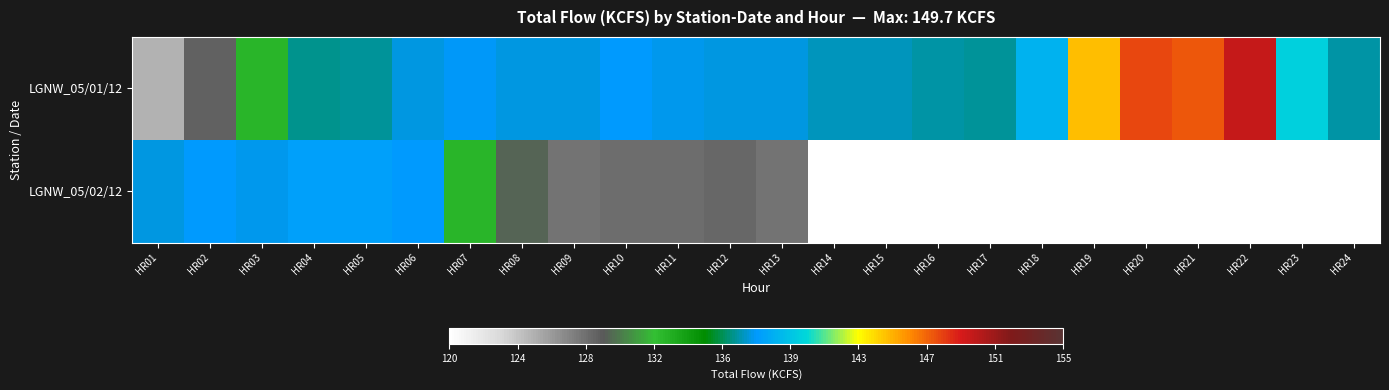

Reading left to right, what are all the values shown in this chart?

LGNW_05/01/12: HR01=124.7	HR02=128.4	HR03=132.3	HR04=136.2	HR05=136.3	HR06=137.1	HR07=137.4	HR08=137.1	HR09=137.2	HR10=137.5	HR11=137.3	HR12=137.2	HR13=137.2	HR14=136.7	HR15=136.7	HR16=136.5	HR17=136.4	HR18=138.7	HR19=144.9	HR20=148.0	HR21=147.6	HR22=149.7	HR23=140.0	HR24=136.5
LGNW_05/02/12: HR01=137.1	HR02=137.5	HR03=137.3	HR04=137.8	HR05=137.8	HR06=137.5	HR07=132.2	HR08=129.1	HR09=127.6	HR10=127.9	HR11=127.9	HR12=128.2	HR13=127.6	HR14=0.0	HR15=0.0	HR16=0.0	HR17=0.0	HR18=0.0	HR19=0.0	HR20=0.0	HR21=0.0	HR22=0.0	HR23=0.0	HR24=0.0